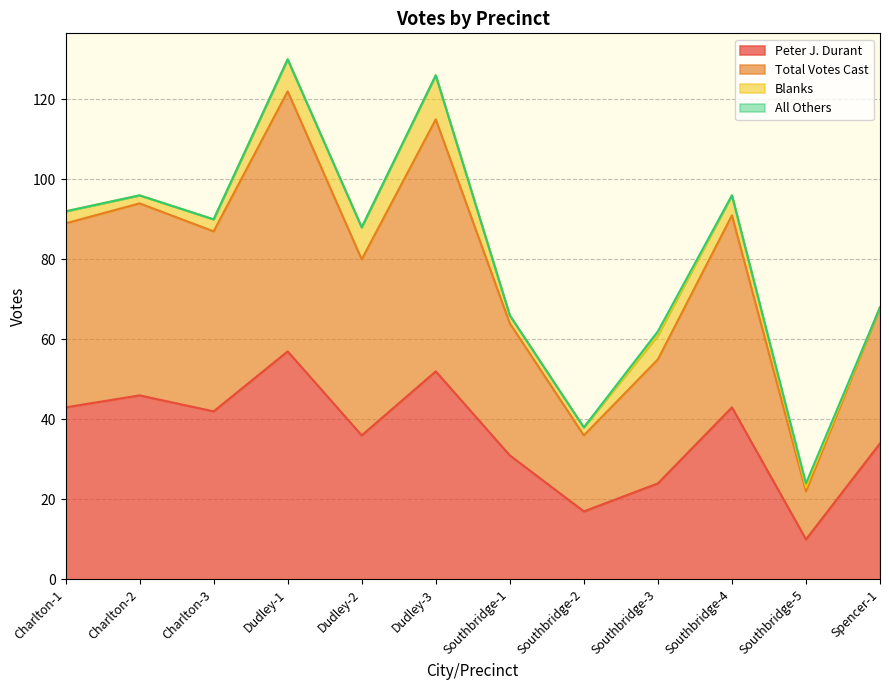

The value of Peter J. Durant at Dudley-3 is 71. True or false?

False